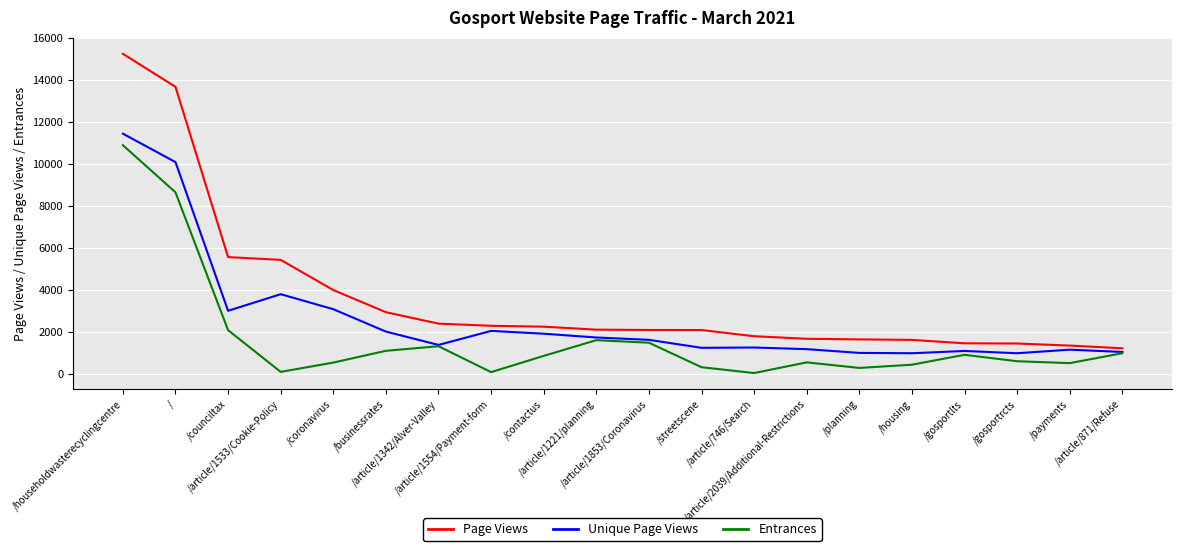

List the series in order of their overall mean, highest first.

Page Views, Unique Page Views, Entrances